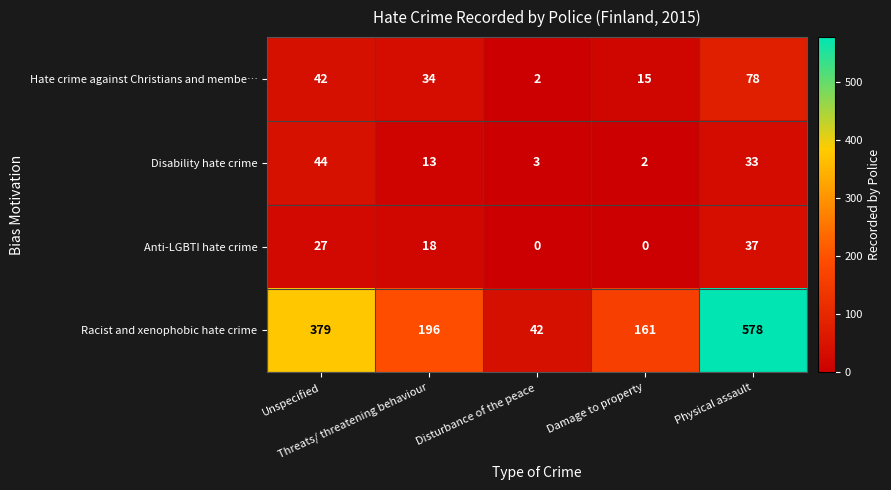

At which category does the chart reach its peak across all series?

Physical assault